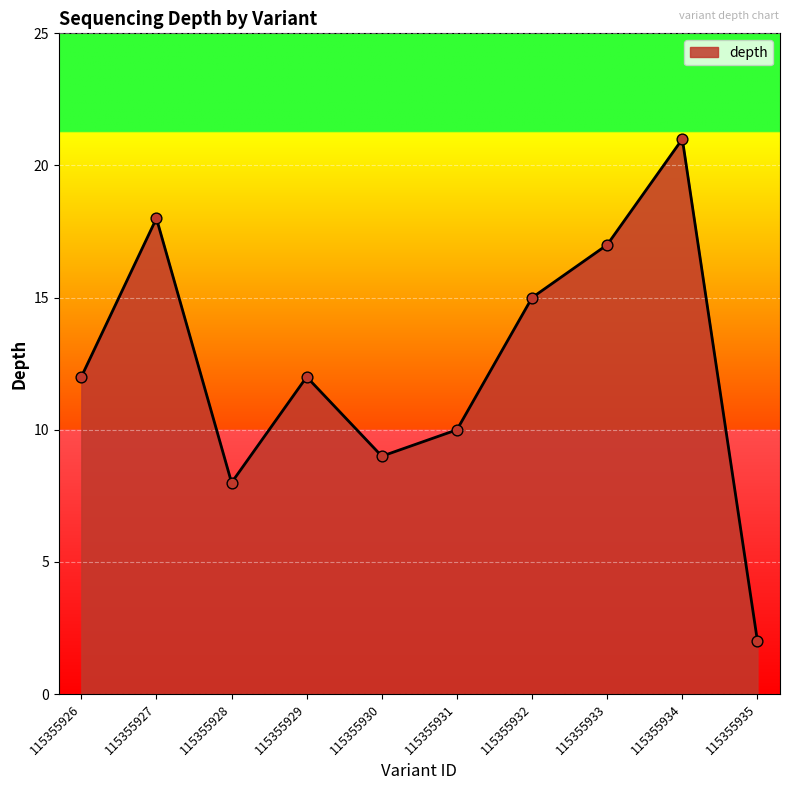

Which has a higher value, 115355934 or 115355932?

115355934